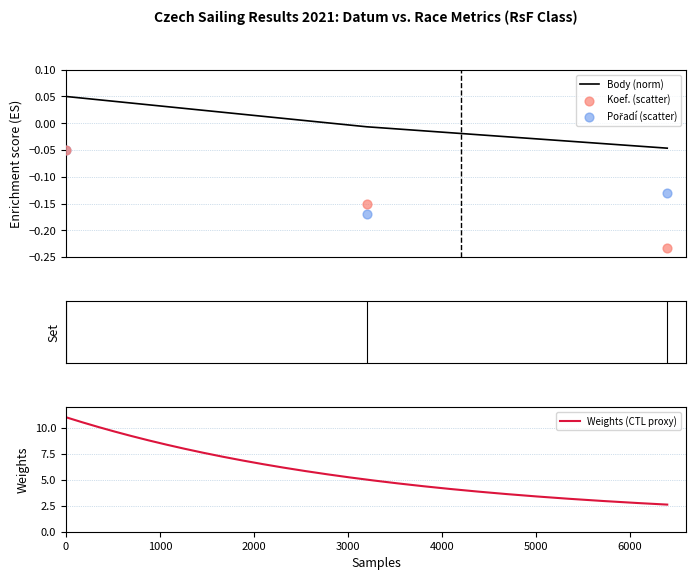

Which series has the largest Y range (max minus min)?

Koef.